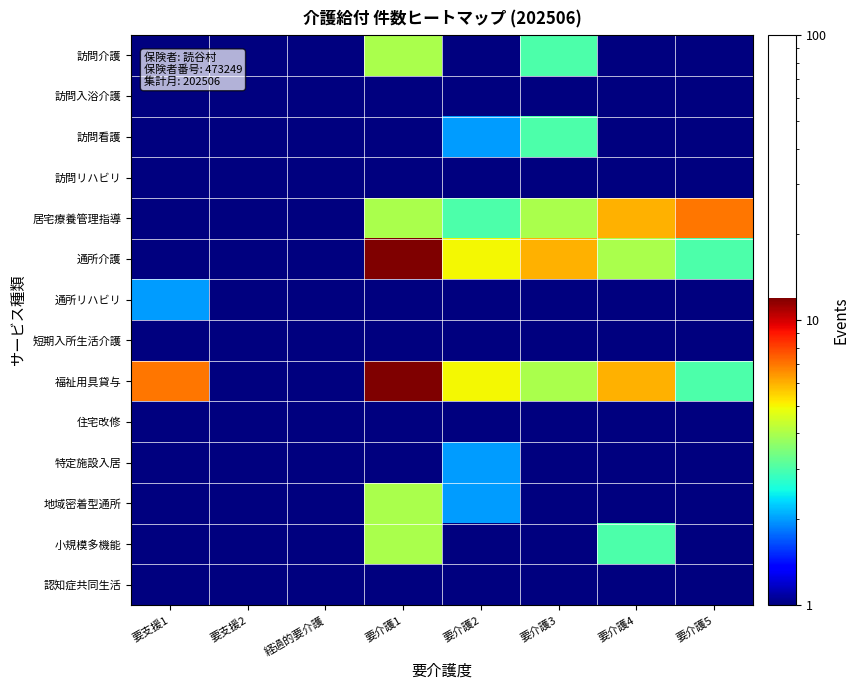

Between 経過的要介護 and 要介護3, which is larger?

要介護3